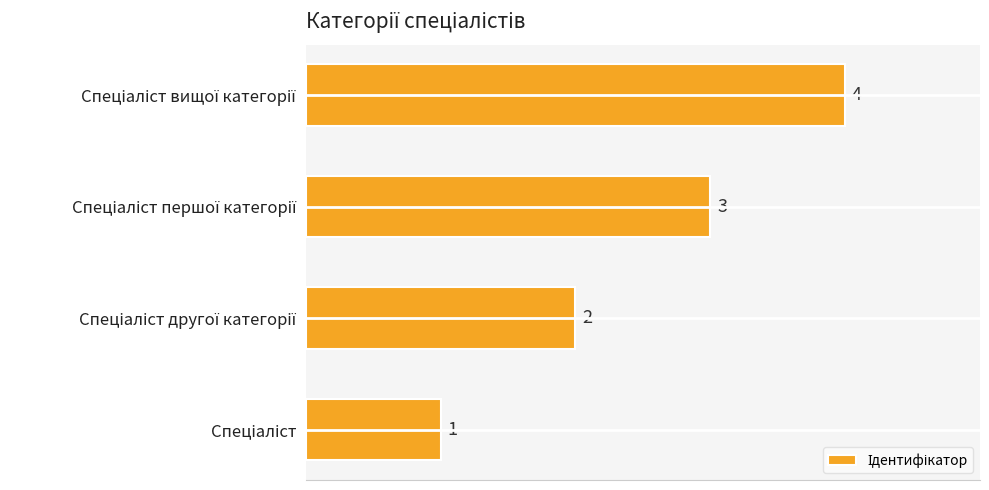

Count the values in the range 2 to 4.

3